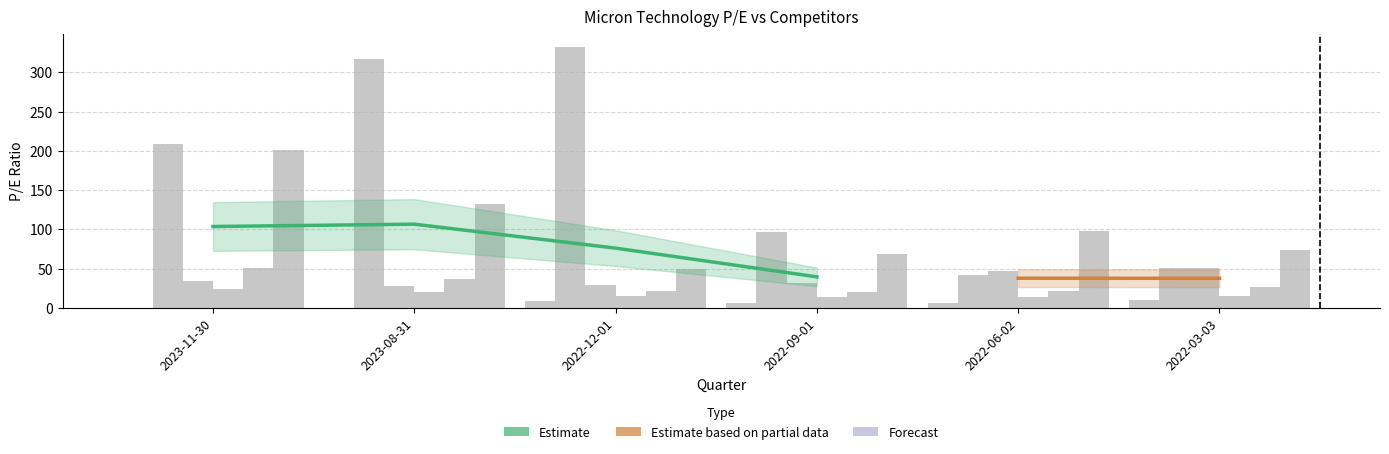

What is the total value across all series at 2022-09-01?

236.3